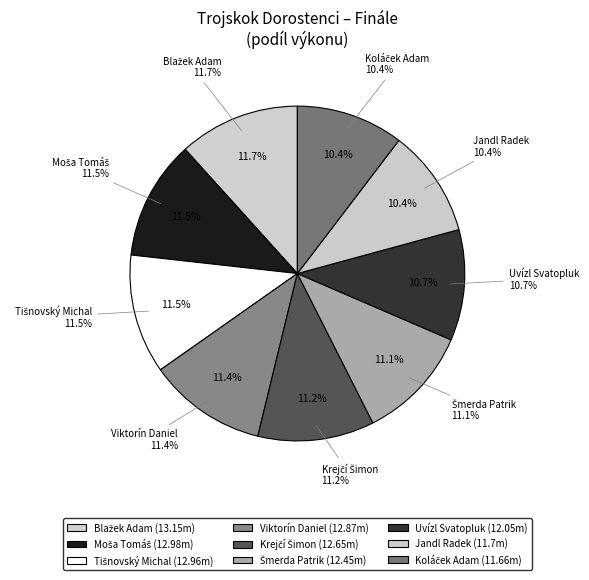

What is the total percentage of Krejčí Šimon and Koláček Adam?

21.6%